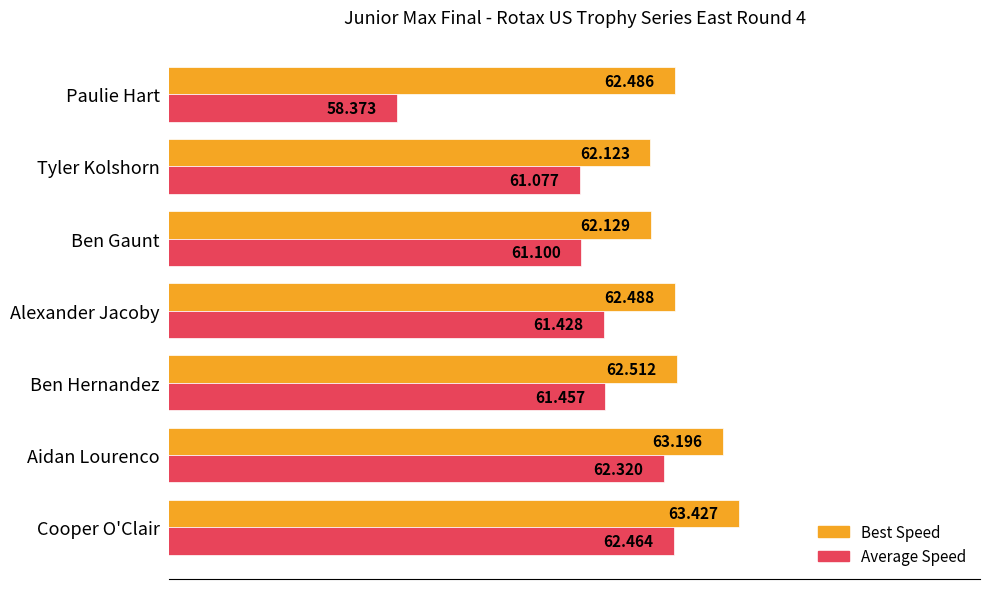

What is the difference between the maximum and second lowest values in the Average Speed series?

1.4